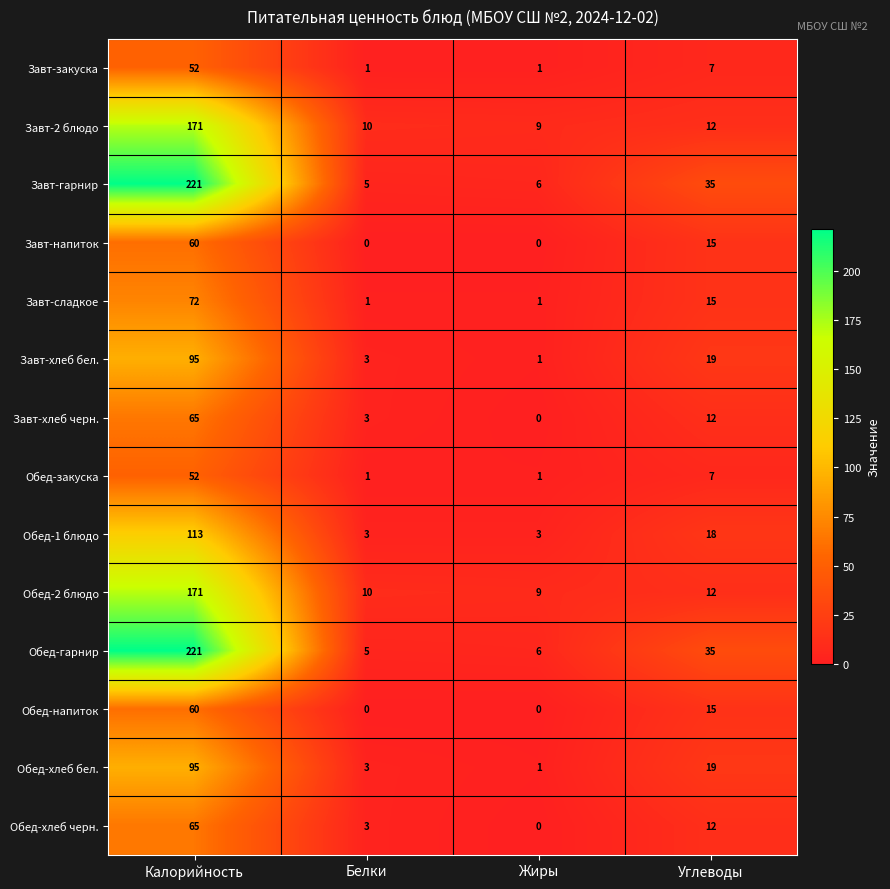

What is the total value across all series at Углеводы?

233